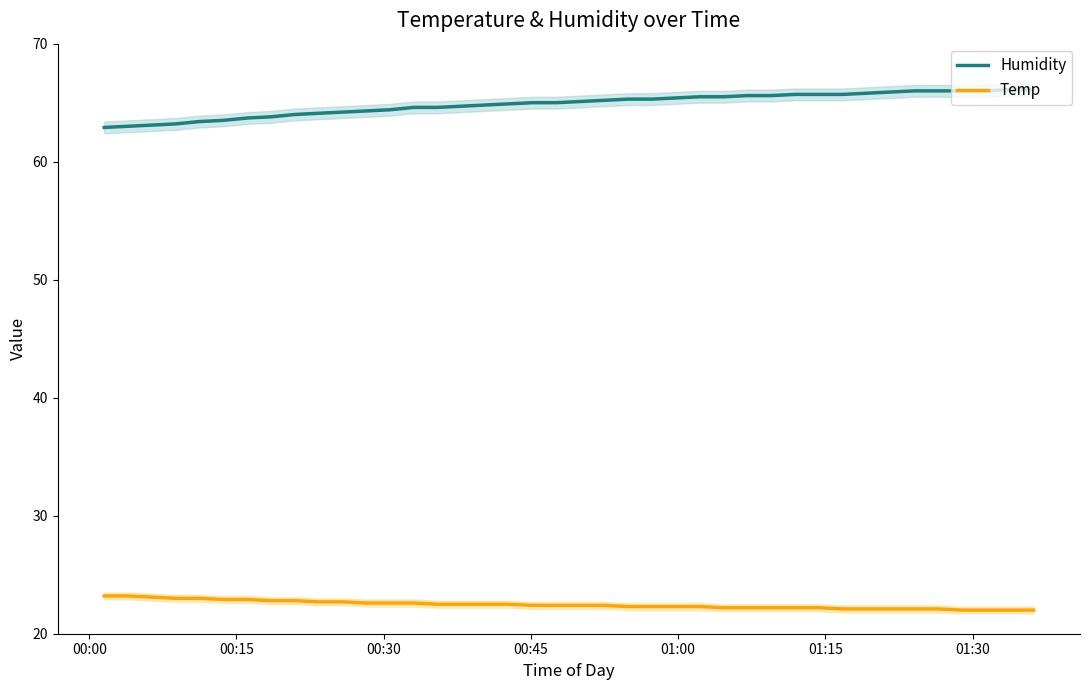

What is the difference between the second highest and minimum values in the Temp series?

1.2